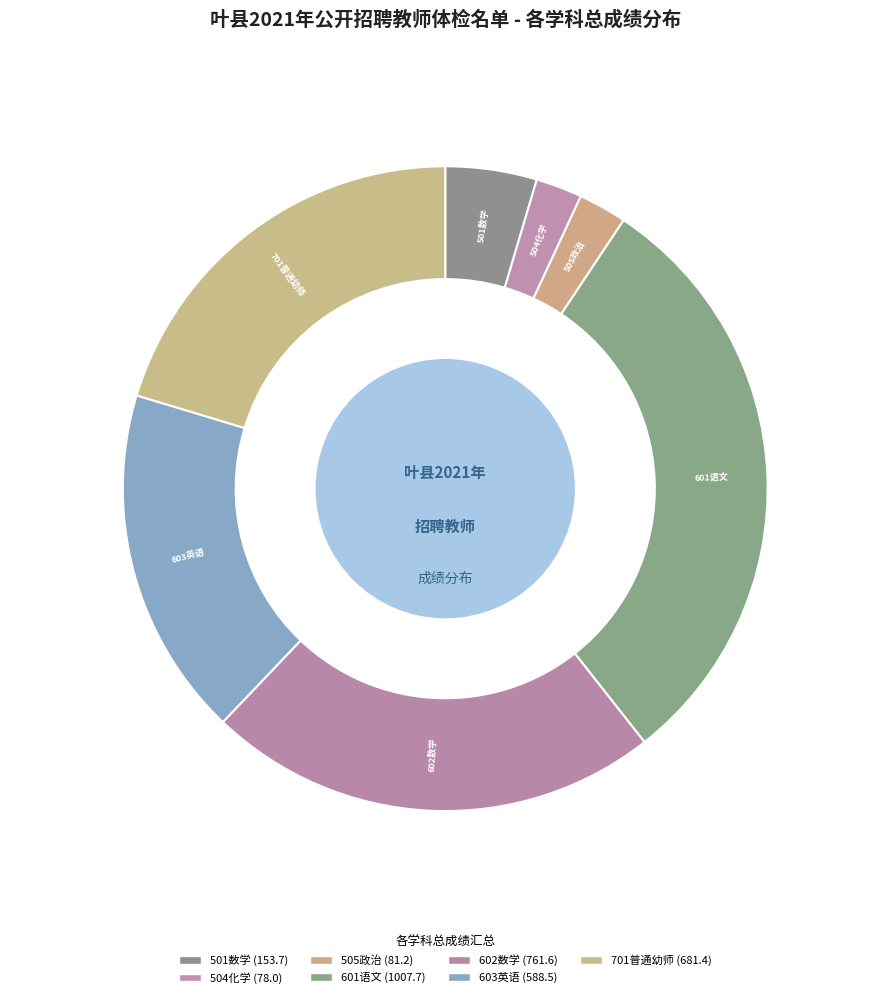

What is the largest slice in the pie chart?

601语文